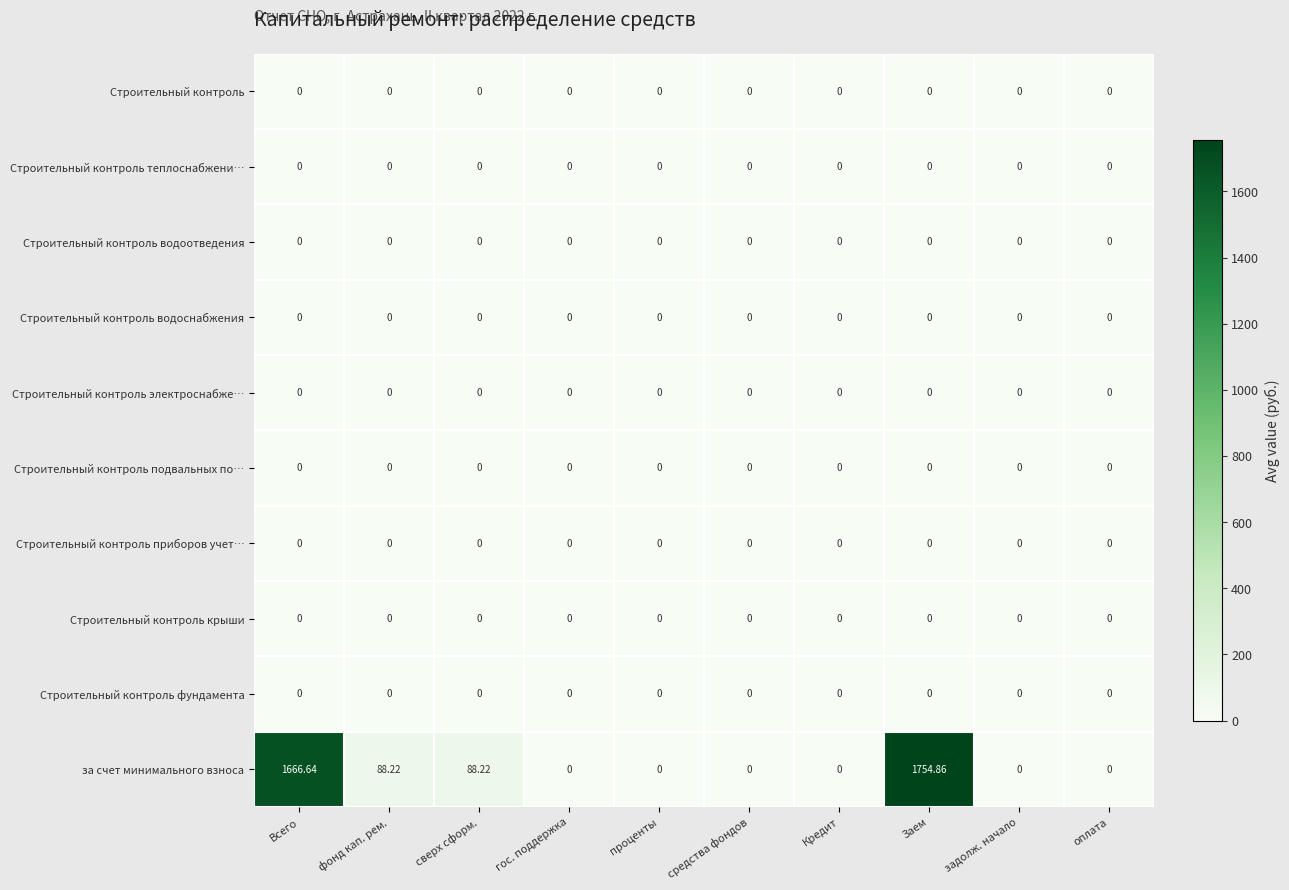

Which series has the widest spread of values?

за счет минимального взноса